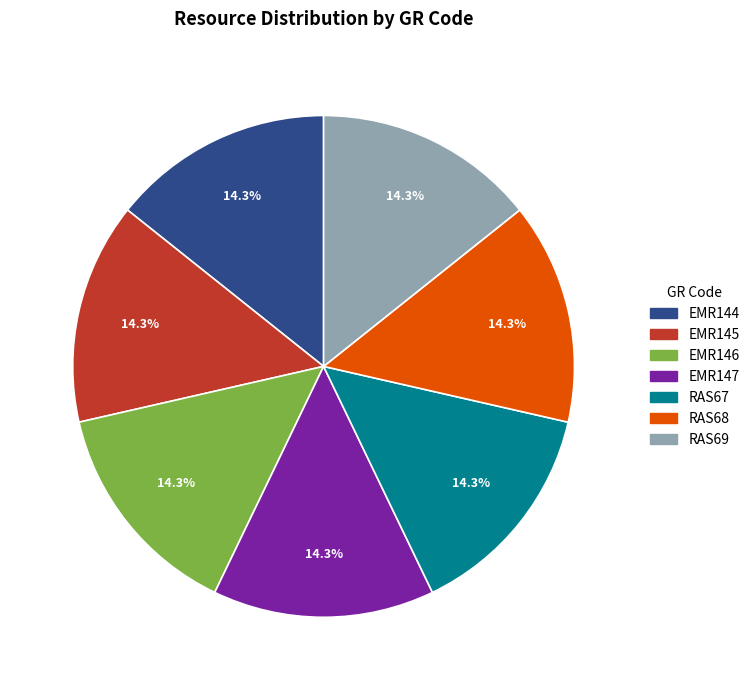

Does RAS68 represent more than half of the total?

No